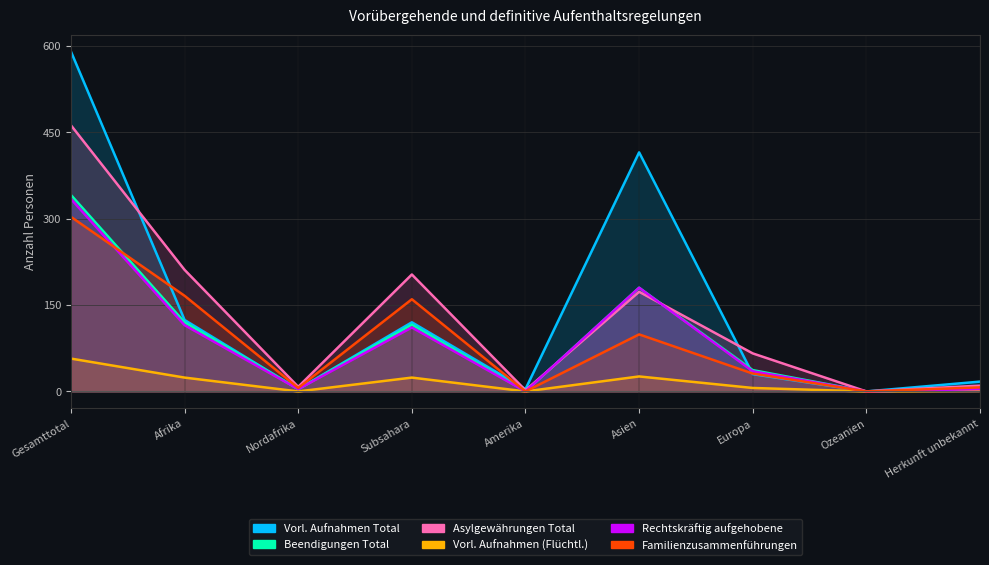

How many values in the Vorl. Aufnahmen Total series exceed 30?

4